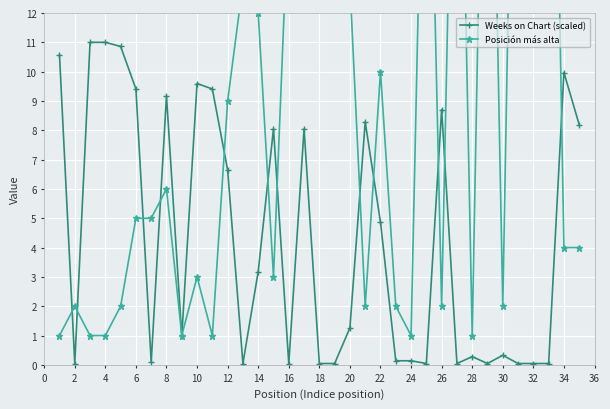

What is the value of the Posición más alta point at the 24th from the left?

1.0